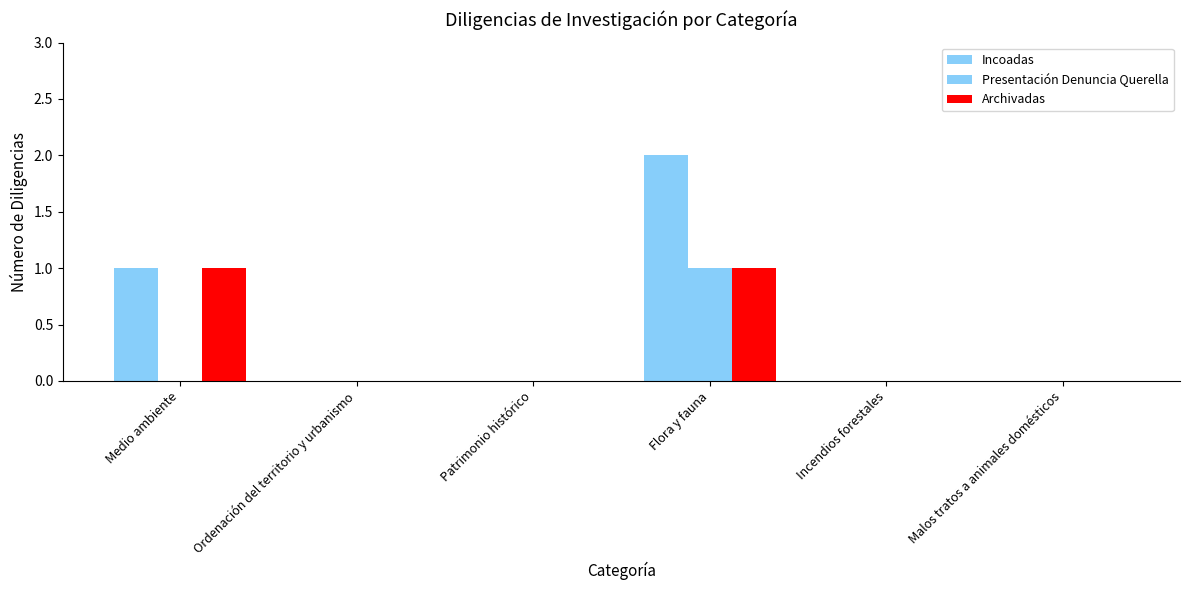

How many groups of bars are there?

6